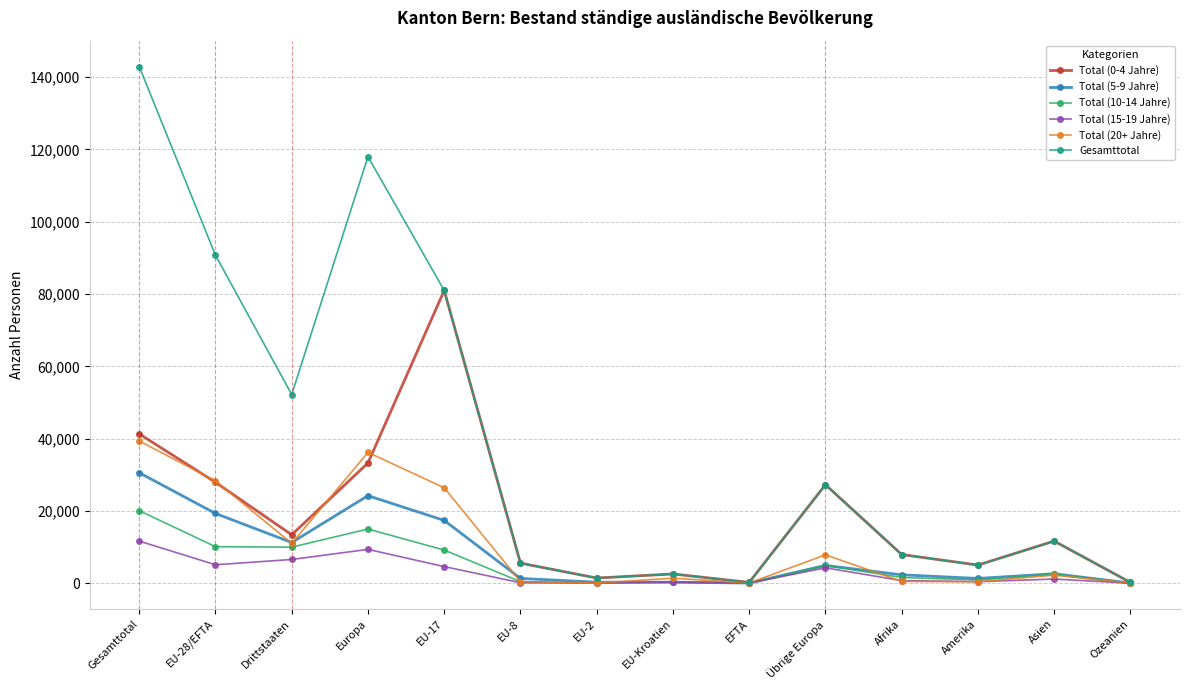

Between Gesamttotal and Afrika, which series saw the biggest shift?

Gesamttotal